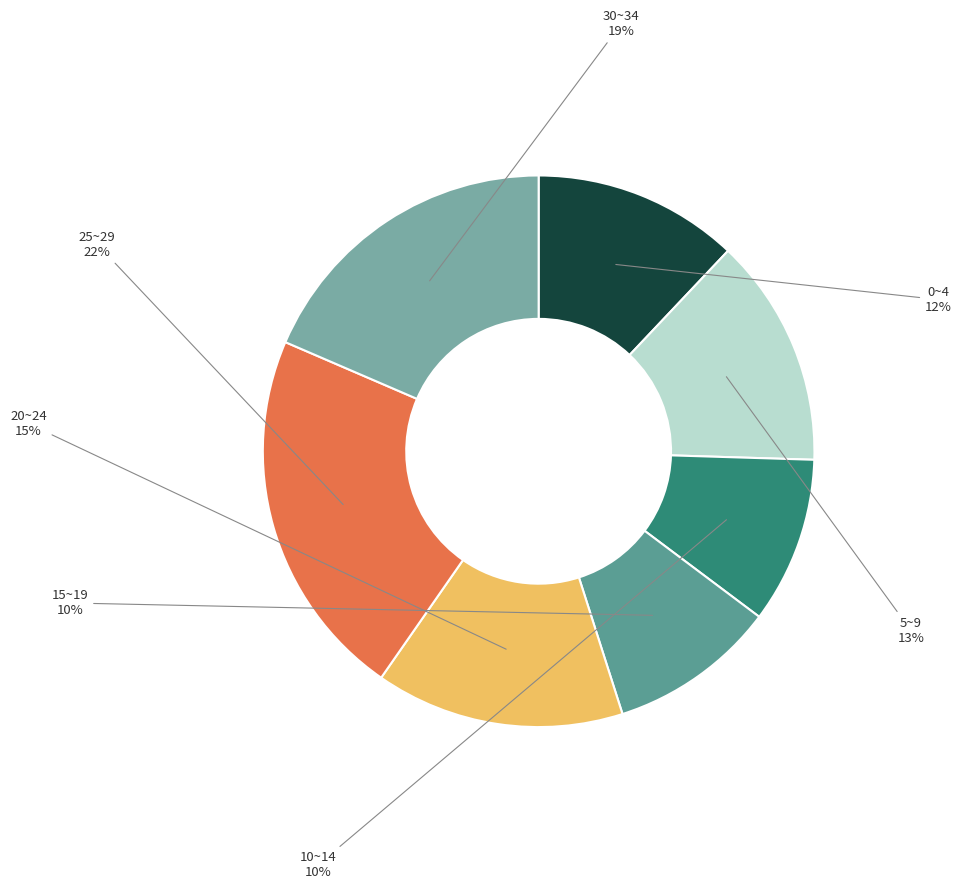

To the nearest percent, what is the combined percentage of 0~4 and 10~14?

22%